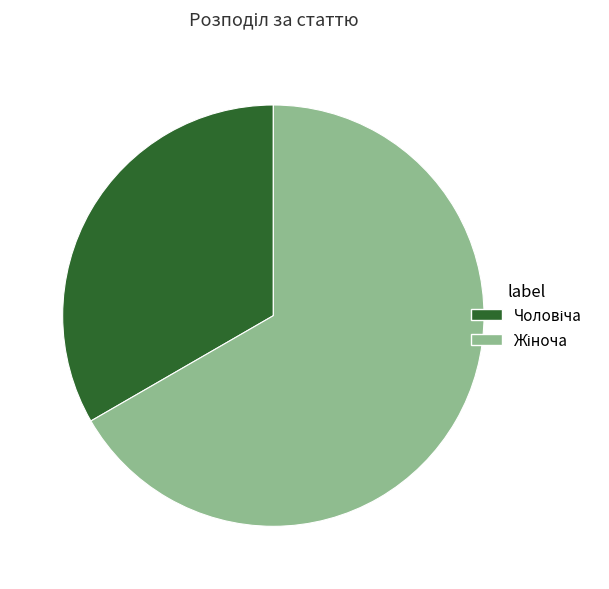

Which category has the biggest portion of the pie?

Жіноча